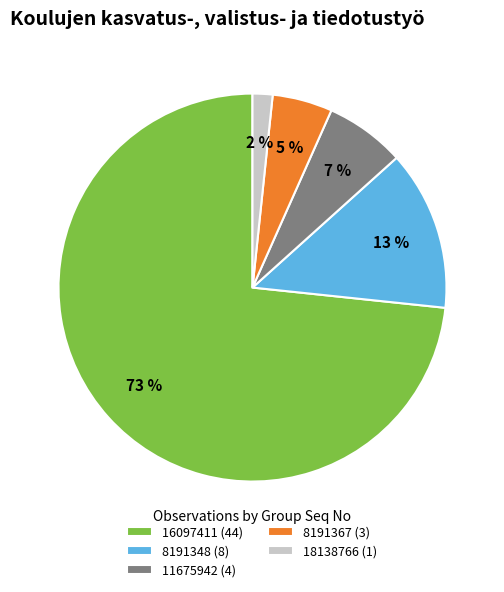

To the nearest percent, what is the difference between the 8191348 and 8191367 slice percentages?

8%